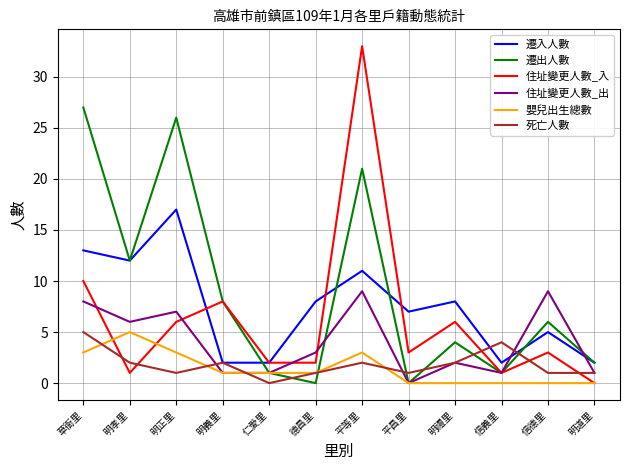

Reading right to left, list all the values displayed in this chart.

遷入人數: 2	5	2	8	7	11	8	2	2	17	12	13
遷出人數: 2	6	1	4	0	21	0	1	8	26	12	27
住址變更人數_入: 0	3	1	6	3	33	2	2	8	6	1	10
住址變更人數_出: 1	9	1	2	0	9	3	1	1	7	6	8
嬰兒出生總數: 0	0	0	0	0	3	1	1	1	3	5	3
死亡人數: 1	1	4	2	1	2	1	0	2	1	2	5